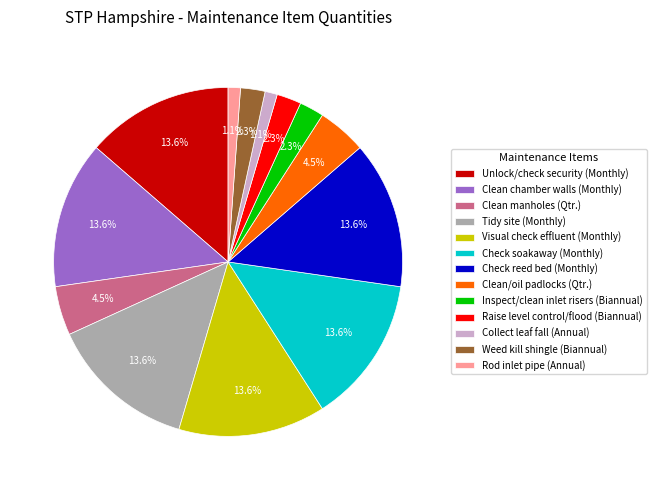

True or false: Raise level control/flood (Biannual) accounts for 2% of the total.

True